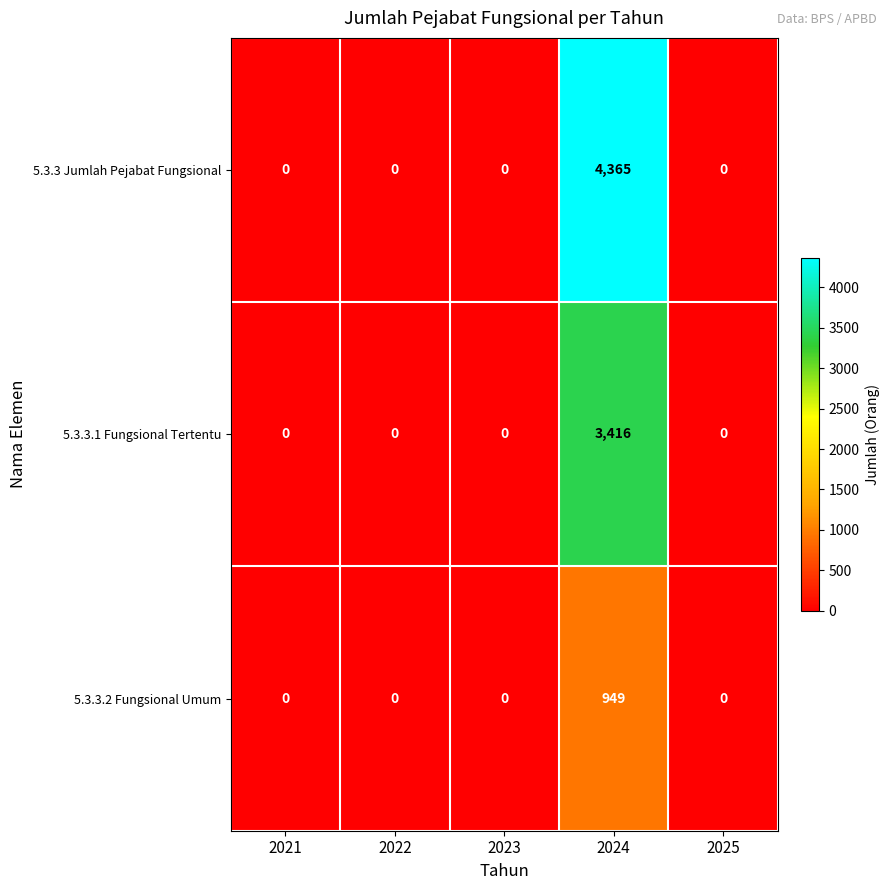

Reading right to left, extract all data points from this chart.

5.3.3 Jumlah Pejabat Fungsional: 2025=0	2024=4365	2023=0	2022=0	2021=0
5.3.3.1 Fungsional Tertentu: 2025=0	2024=3416	2023=0	2022=0	2021=0
5.3.3.2 Fungsional Umum: 2025=0	2024=949	2023=0	2022=0	2021=0